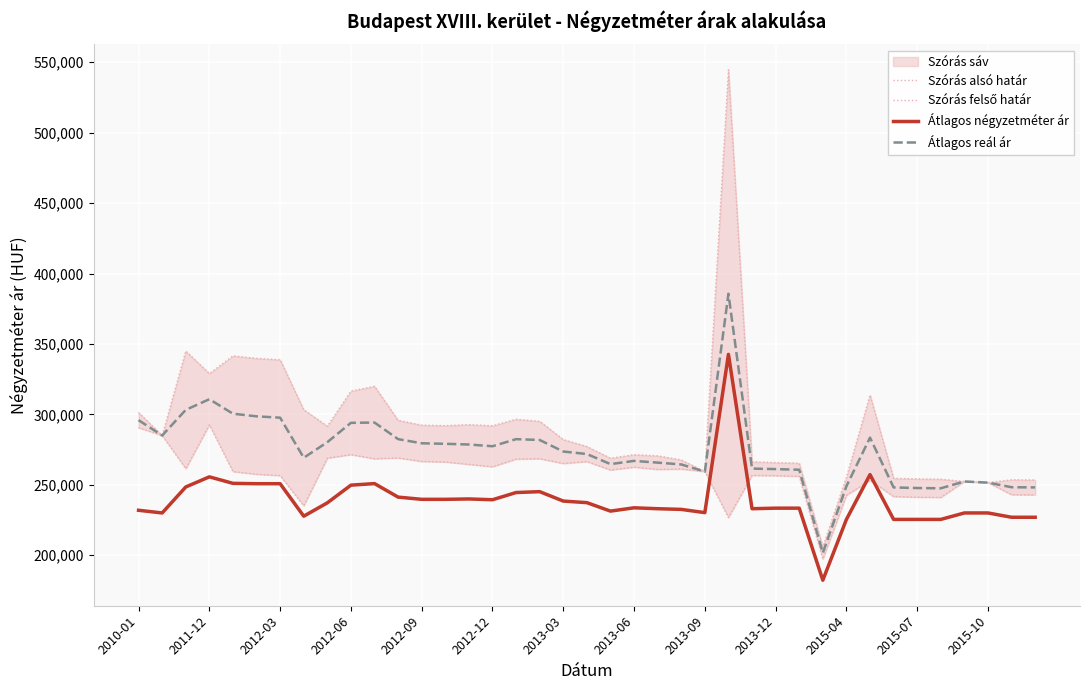

Reading right to left, what are all the values shown in this chart?

Szórás alsó határ: 242849	242972	251545	252356	241028	241213	241644	253243	242511	197256	256014	256475	256671	226738	259363	261193	260916	262539	260504	266495	265132	268521	268272	262799	264499	266208	266576	269055	268489	271449	268917	235104	256512	257473	259386	292586	261449	285004	290515
Szórás felső határ: 253433	253556	251545	252356	253992	254177	254608	313749	255475	205950	265350	265811	266317	544606	259363	267695	270562	271381	268874	277191	282104	295095	296540	291933	292703	291992	292360	295785	319911	316531	291599	303282	338786	339747	341516	328958	344951	285004	301281
Átlagos négyzetméter ár: 226944	226944	230000	230000	225416	225416	225416	257229	225416	182240	233406	233406	233010	342616	230232	232531	233010	233658	231311	237317	238434	245125	244497	239381	239943	239679	239679	241254	250851	249742	237190	227704	250765	250765	251021	255641	248453	230000	231904
Átlagos reál ár: 248141	248264	251545	252356	247510	247695	248126	283496	248993	201603	260682	261143	261494	385672	259363	264444	265739	266960	264689	271843	273618	281808	282406	277366	278601	279100	279468	282420	294200	293990	280258	269193	297649	298610	300451	310772	303200	285004	295898